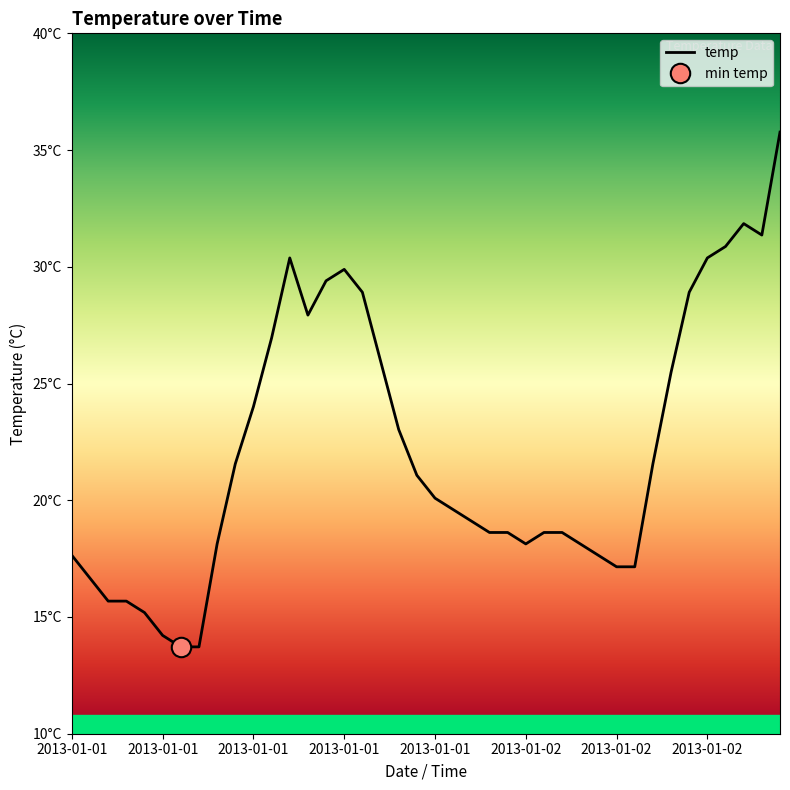

How many data points does each series have?

40